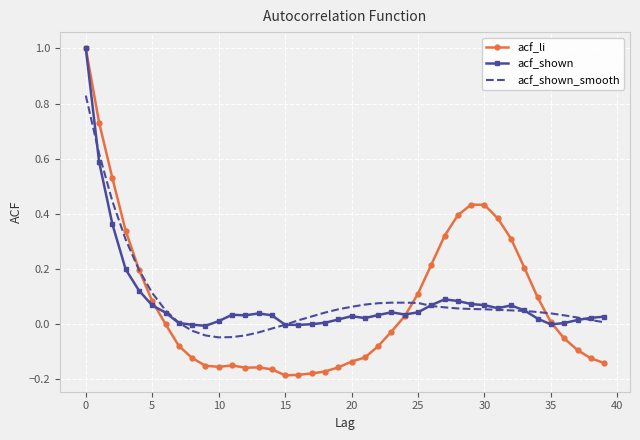

What is the difference between the maximum and minimum values in the acf_li series?

1.2